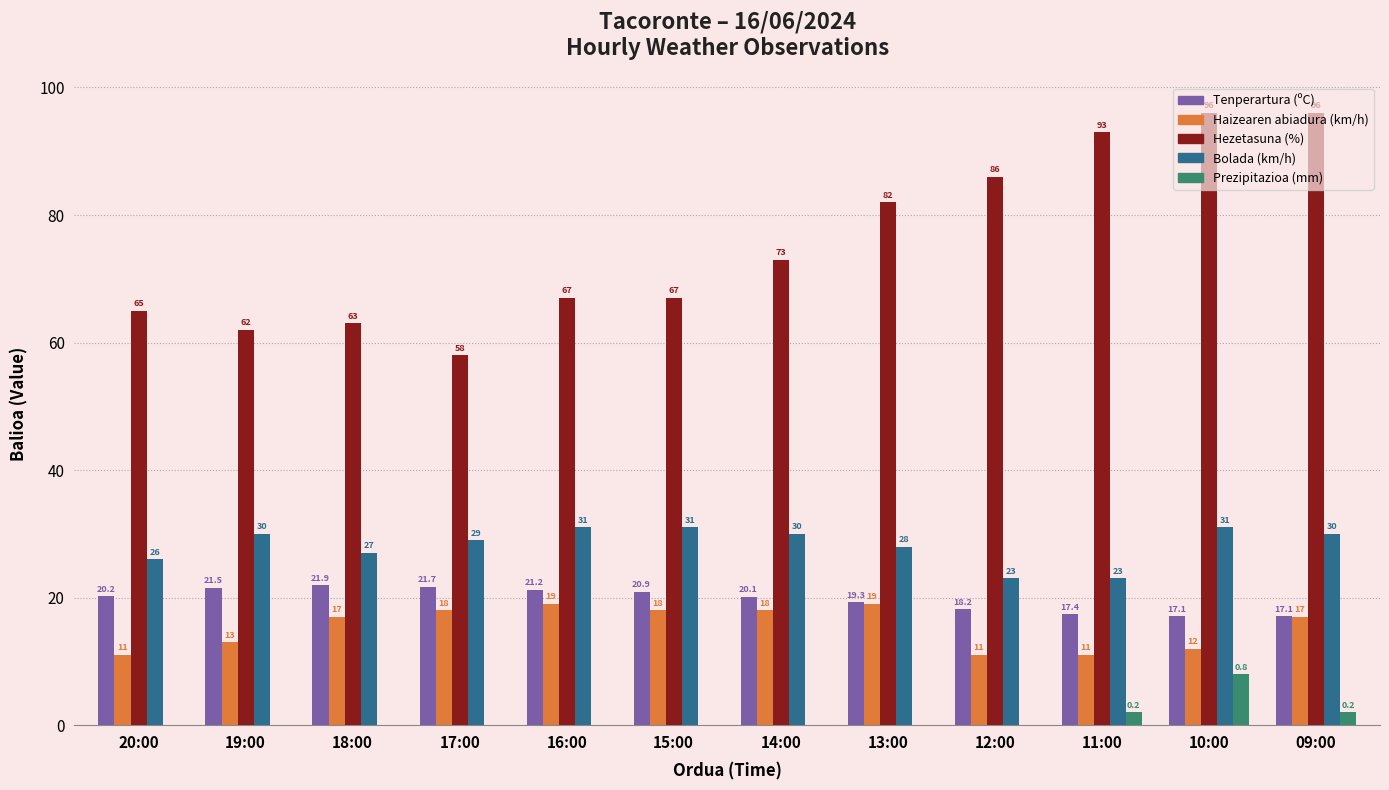

Where is Bolada (km/h) nearest to the value 27?

18:00